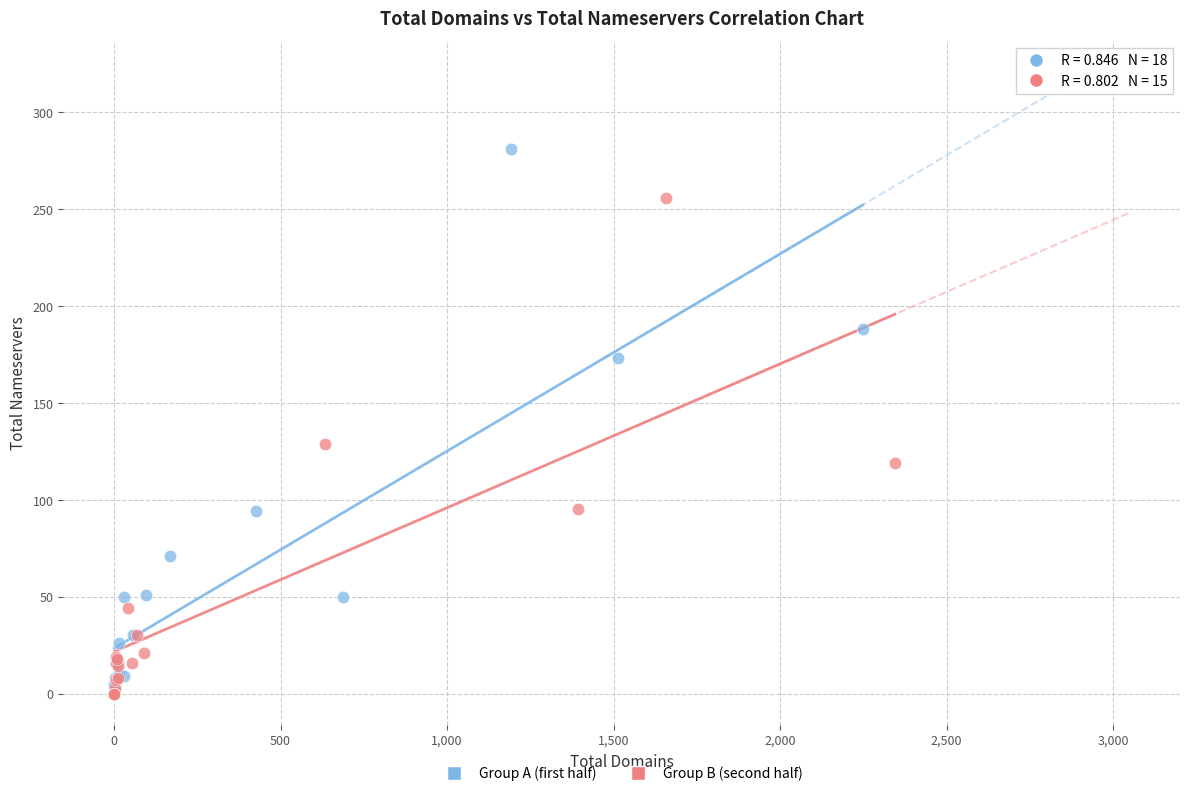

Which series reaches the maximum Y coordinate?

Group A (first half)